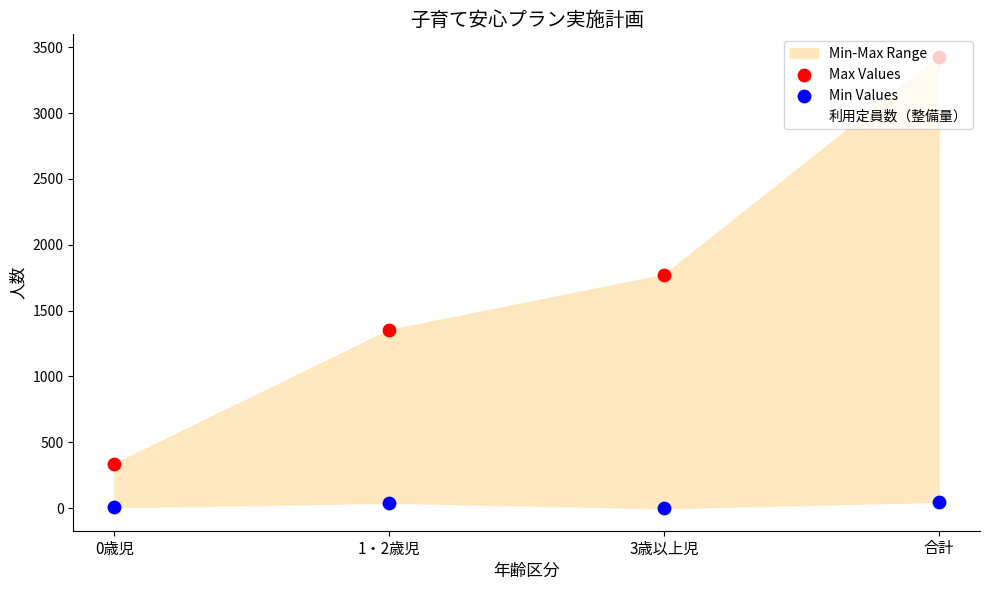

What is the total value across all series at 1・2歳児?

2494